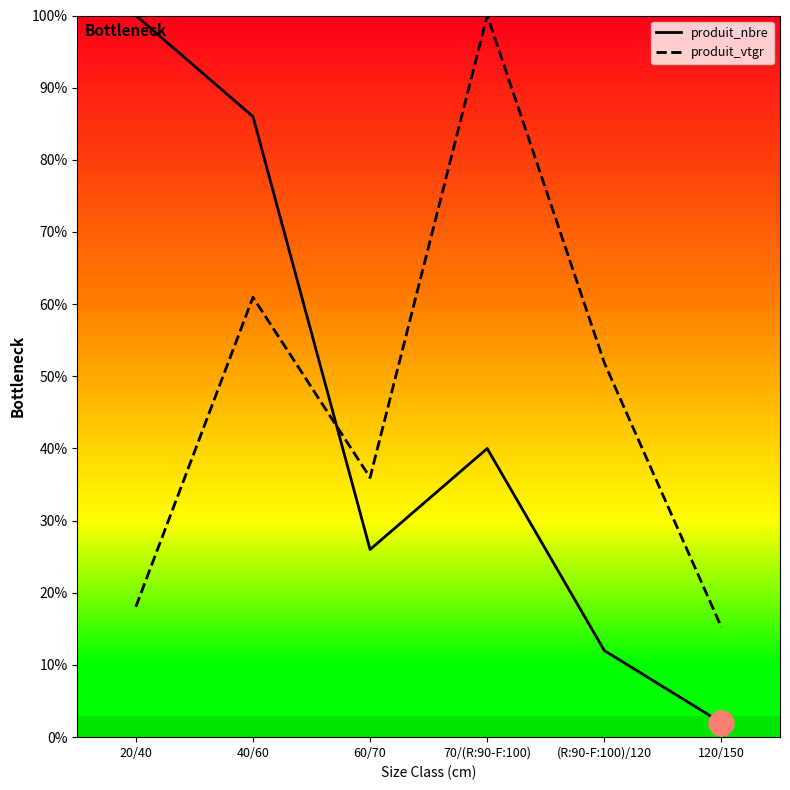

What is the value of the produit_vtgr point at the 1st from the left?

18.1